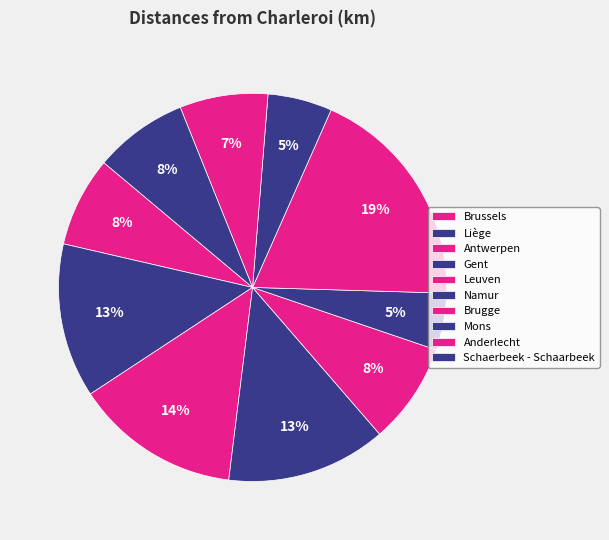

How many segments does this pie chart have?

10